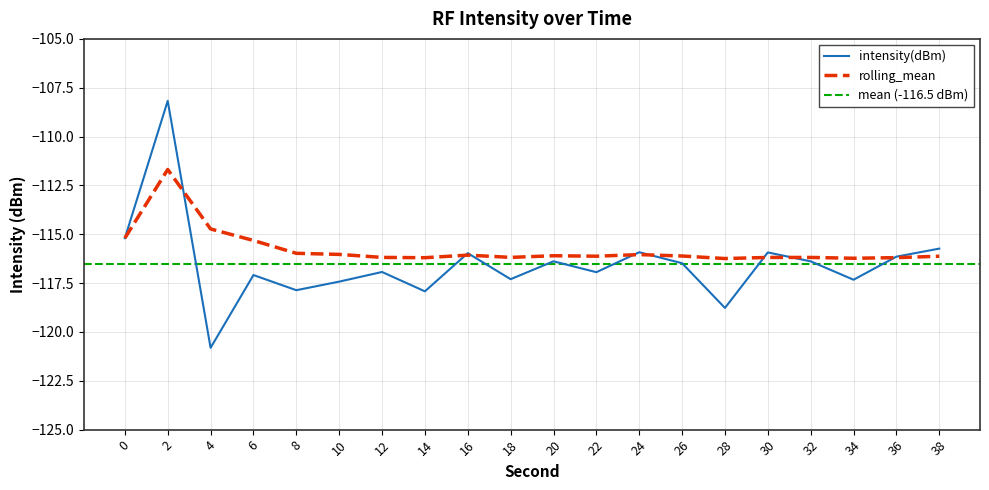

How many interior local peaks does the intensity(dBm) series have?

7